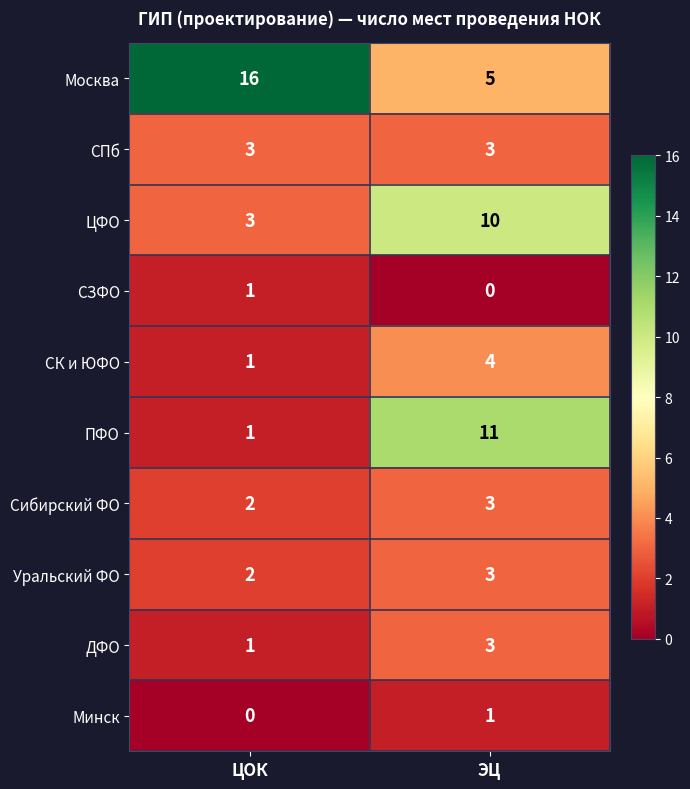

At which label is ПФО closest to 6?

ЦОК